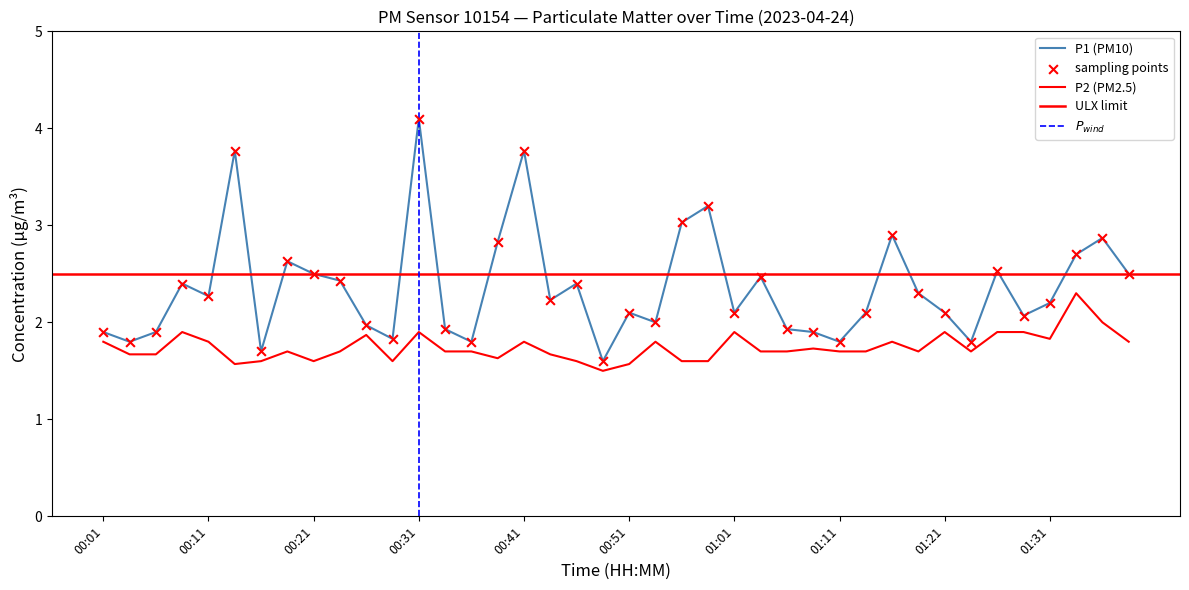

Which series has the widest spread of Y values?

P1